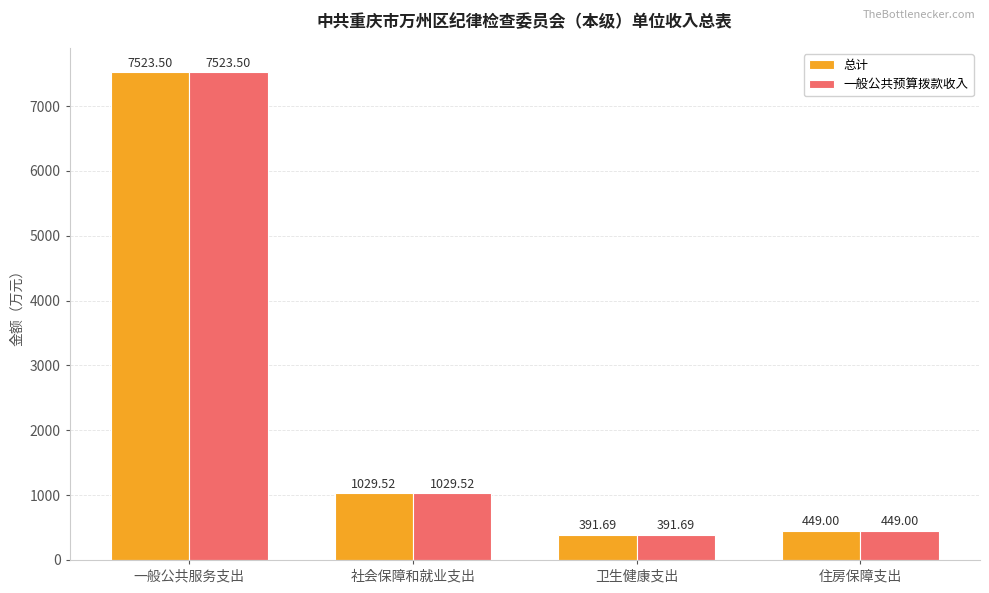

Where is 一般公共预算拨款收入 nearest to the value 3957?

社会保障和就业支出